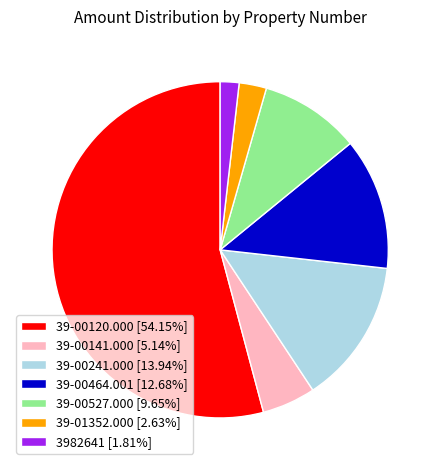

Approximately how many times larger is the value at 39-00141.000 [5.14%] compared to 39-01352.000 [2.63%]?

2.0